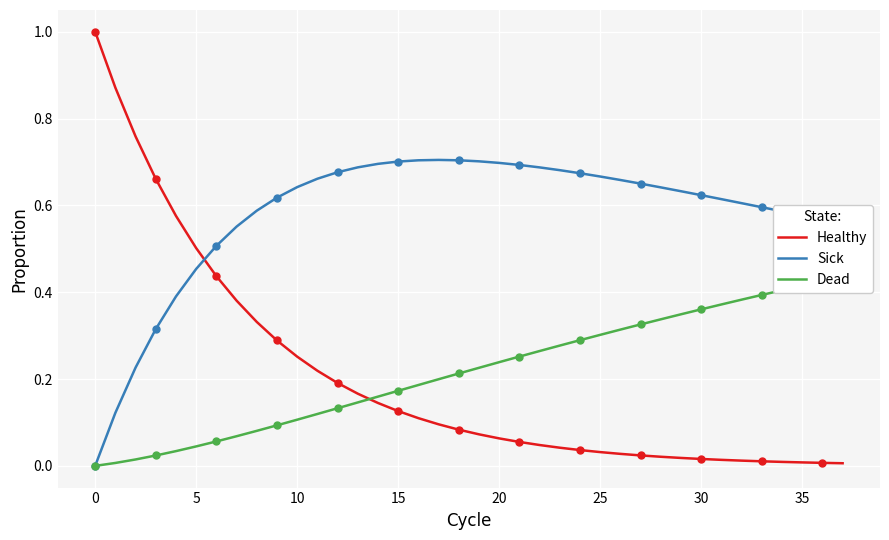

What is the label of the 26th point from the left?

25